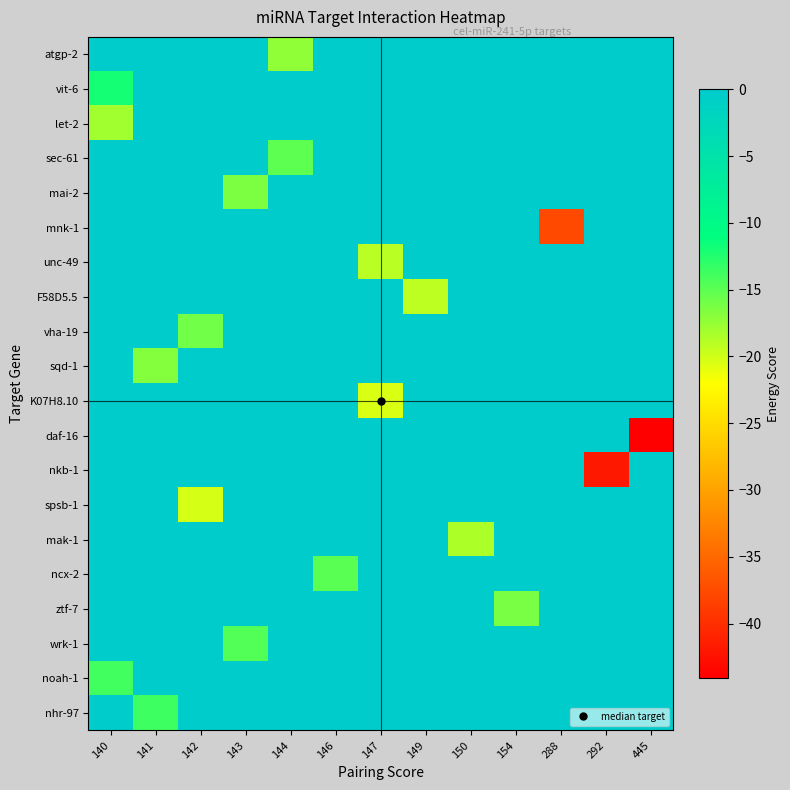

Which label corresponds to the smallest value in the chart?

445